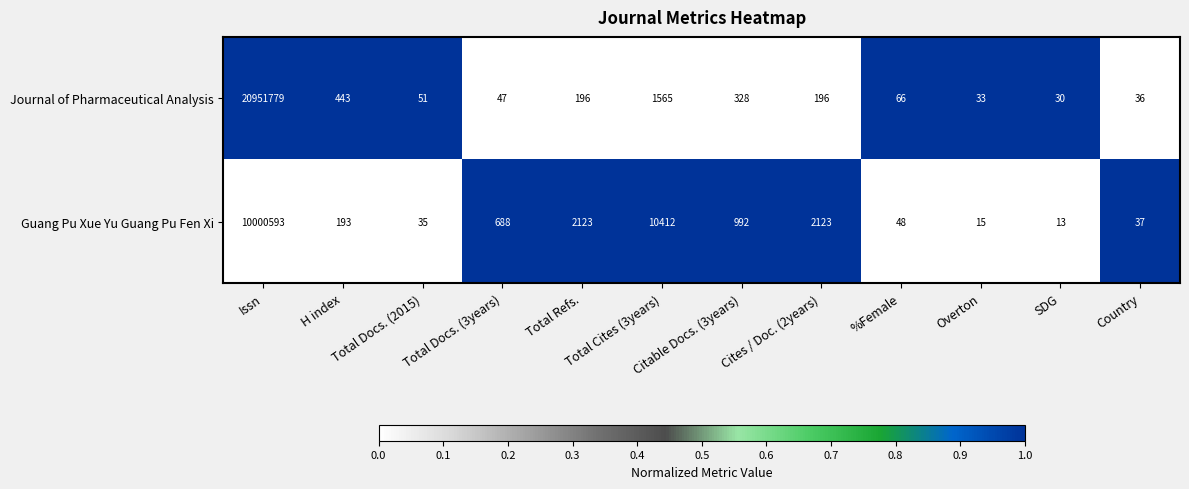

Which label corresponds to the largest value in the chart?

Issn